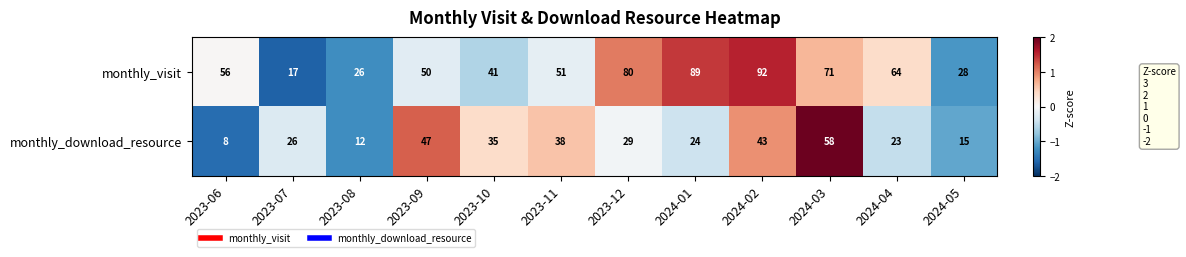

How many series are shown in this chart?

2